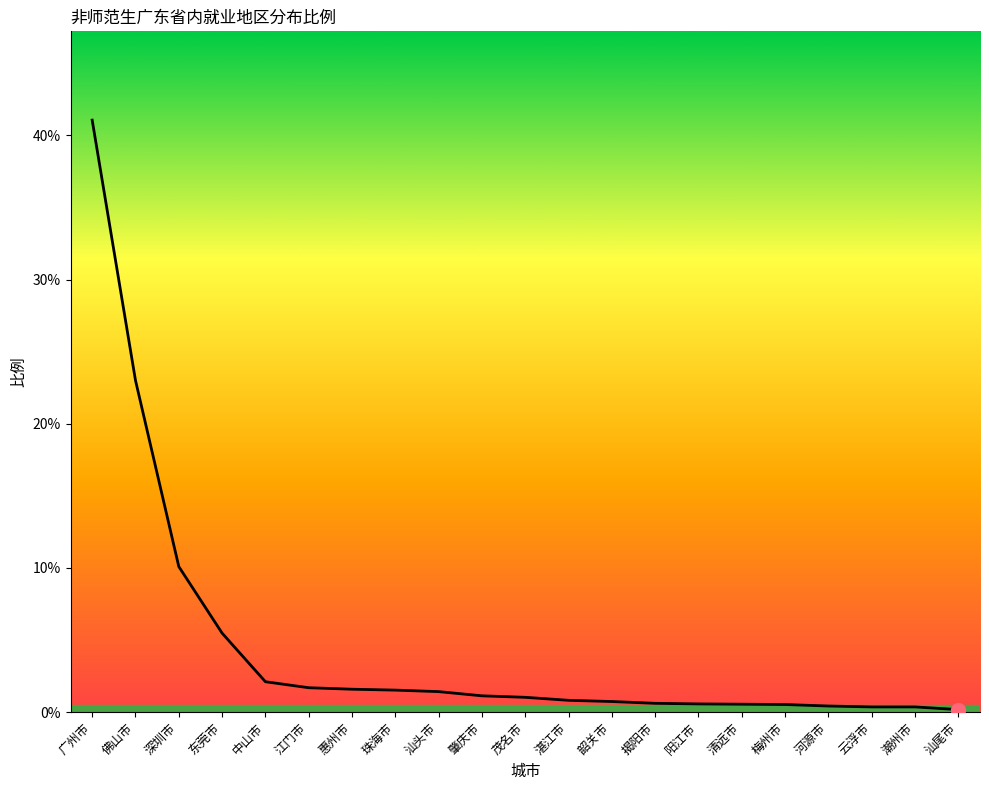

Does the chart have visible grid lines?

No